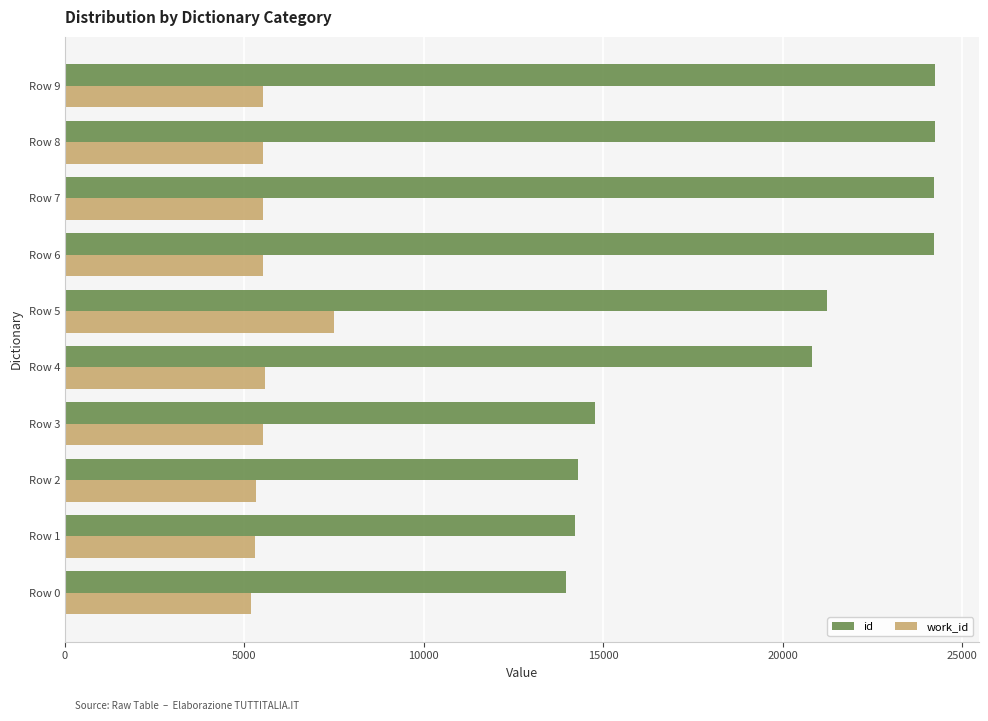

Is the value of id at Row 6 greater than the value of work_id at Row 2?

Yes